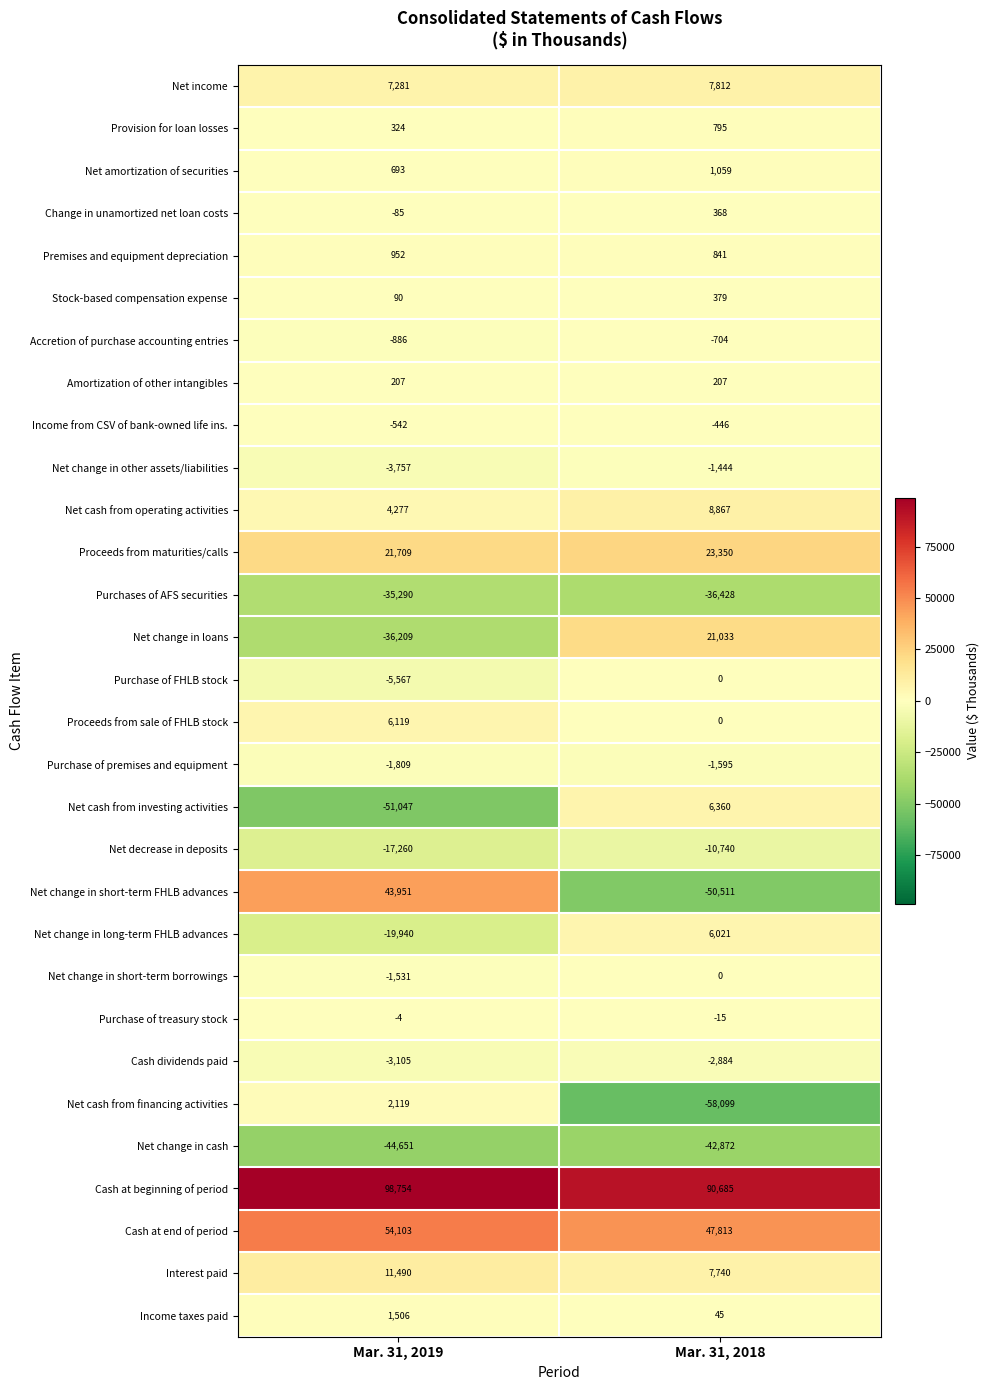

List the labels in order of Purchases of AFS securities value, smallest first.

Mar. 31, 2018, Mar. 31, 2019